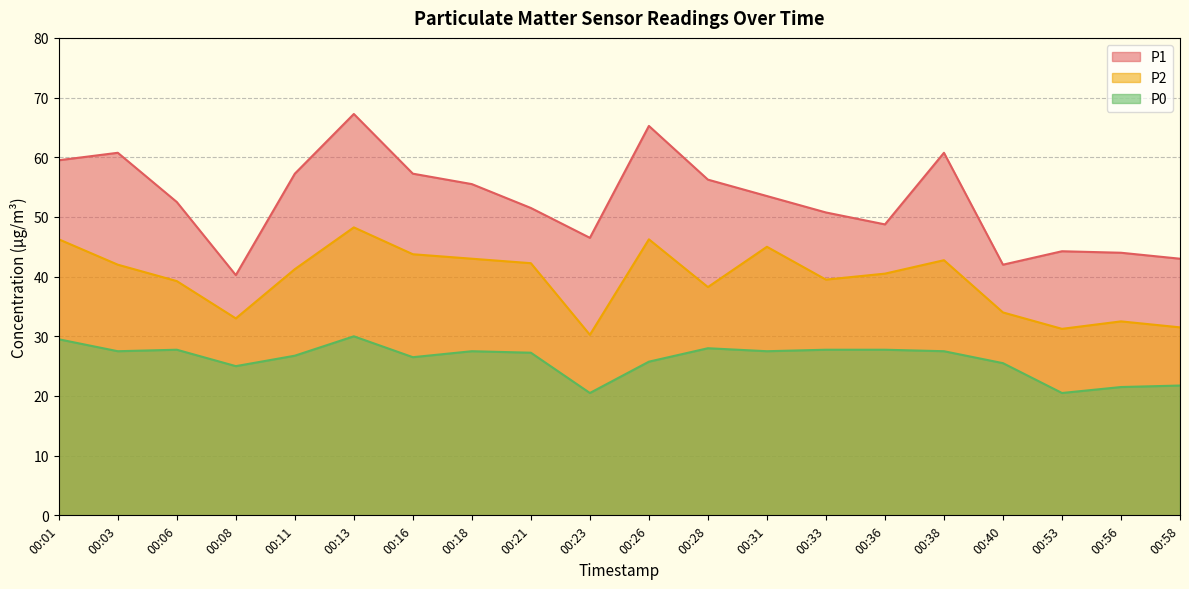

How many interior local peaks does the P0 series have?

4